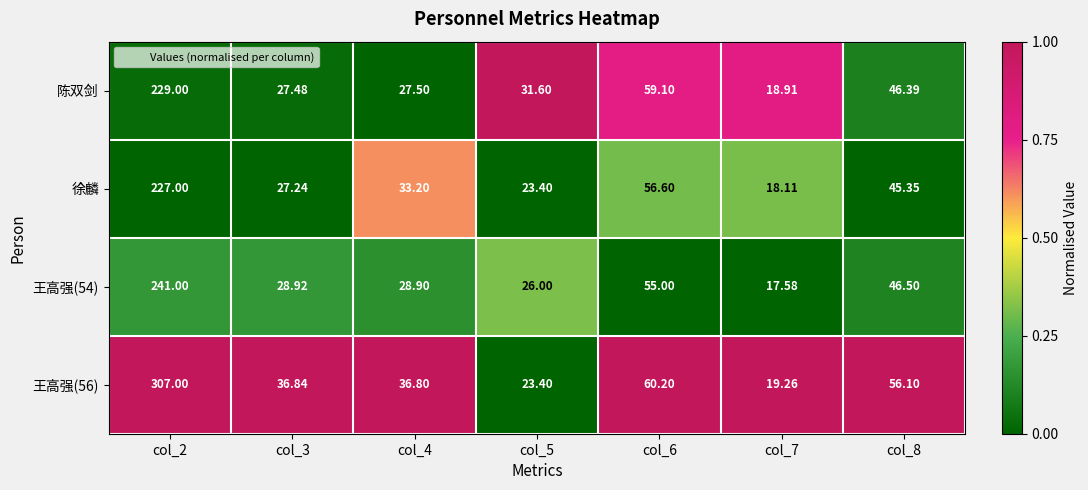

How many values in the 徐麟 series exceed 33?

4